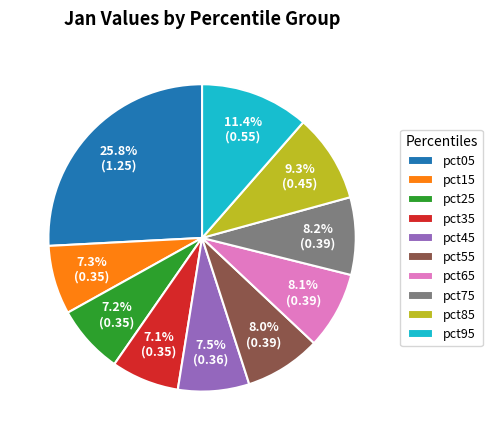

Is the sum of pct35 and pct15 greater than half?

No